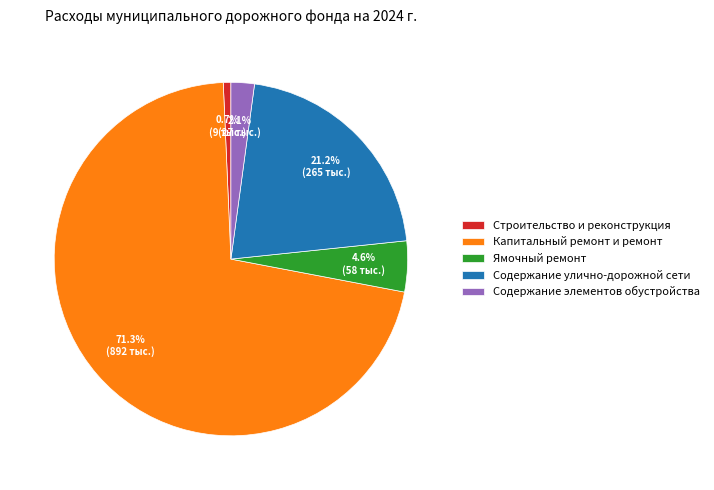

To the nearest percent, what is the combined percentage of Содержание элементов обустройства and Строительство и реконструкция?

3%